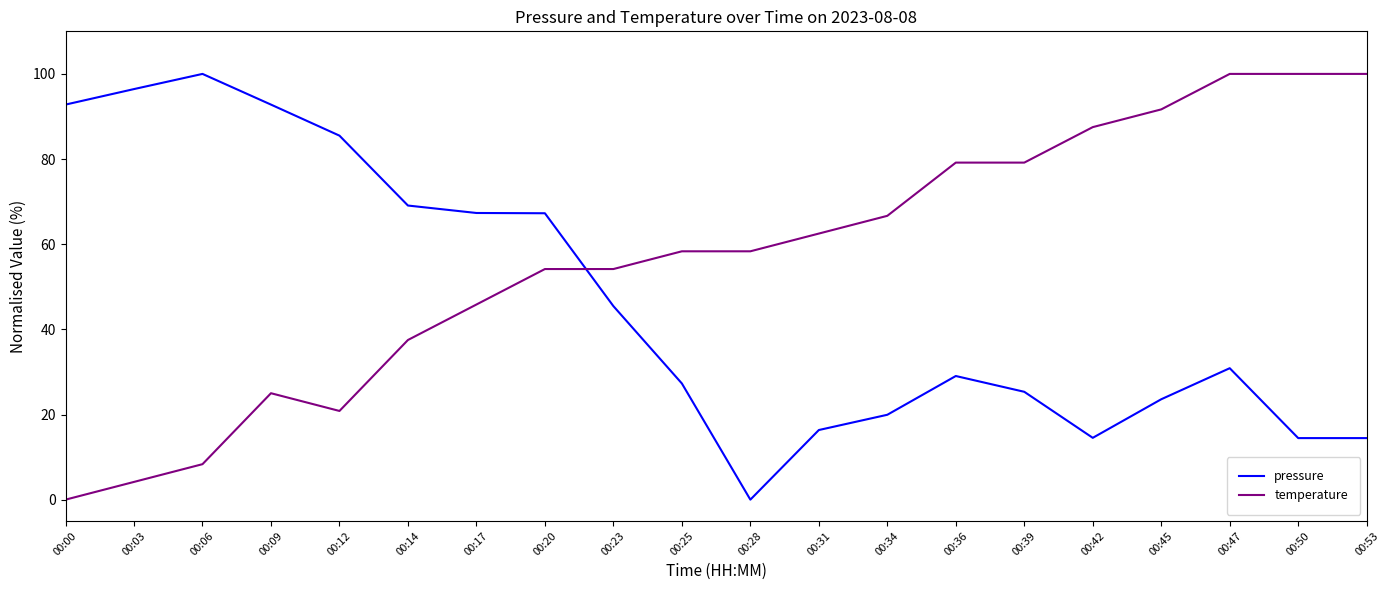

Where is pressure nearest to the value 50?

00:23